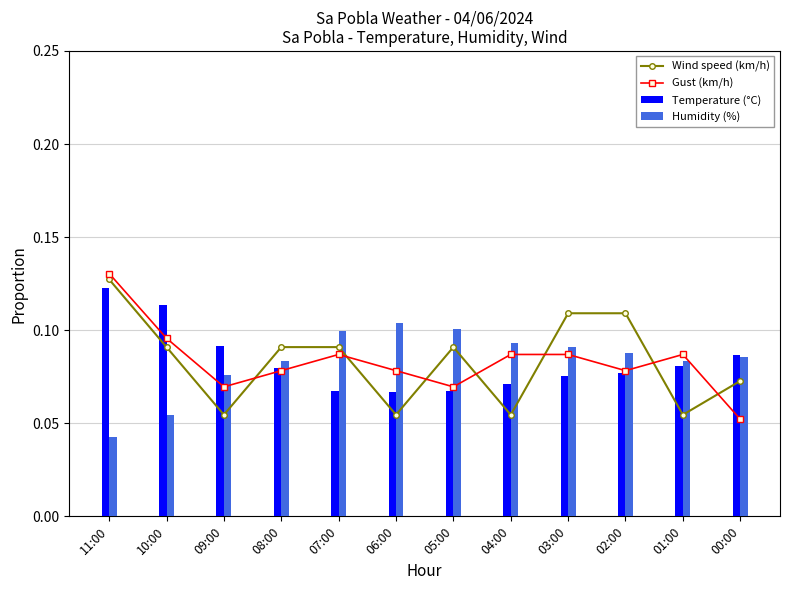

What is the sum of all Wind speed (km/h) values?

1.0